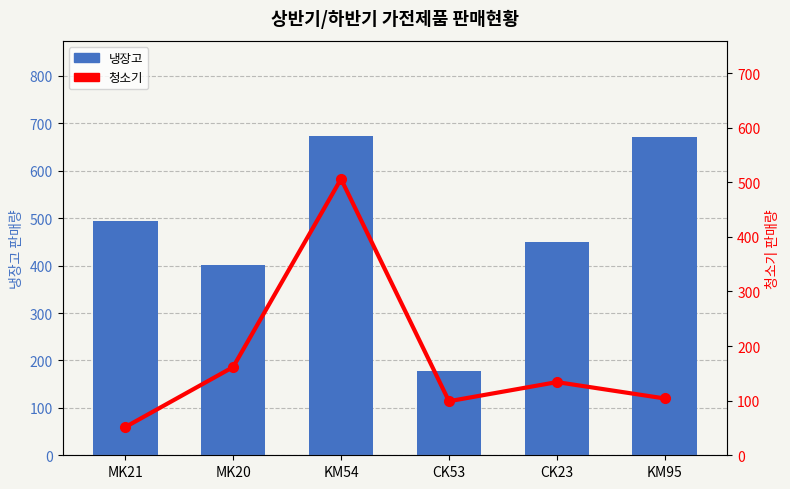

List the labels in order of 청소기 value, smallest first.

MK21, CK53, KM95, CK23, MK20, KM54